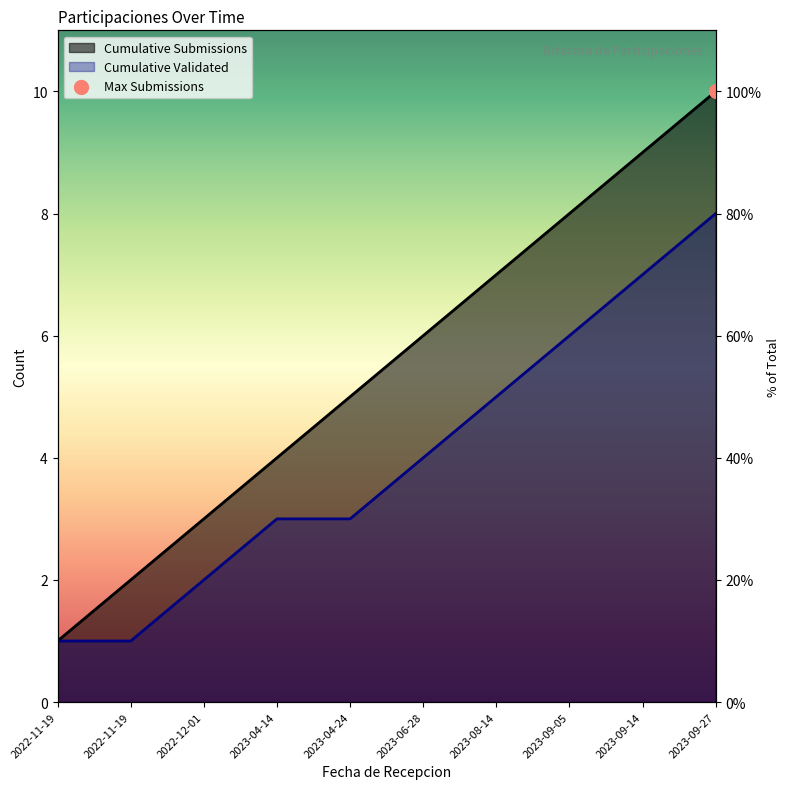

What is the change in value from 2022-11-19 to 2022-12-01?

+1